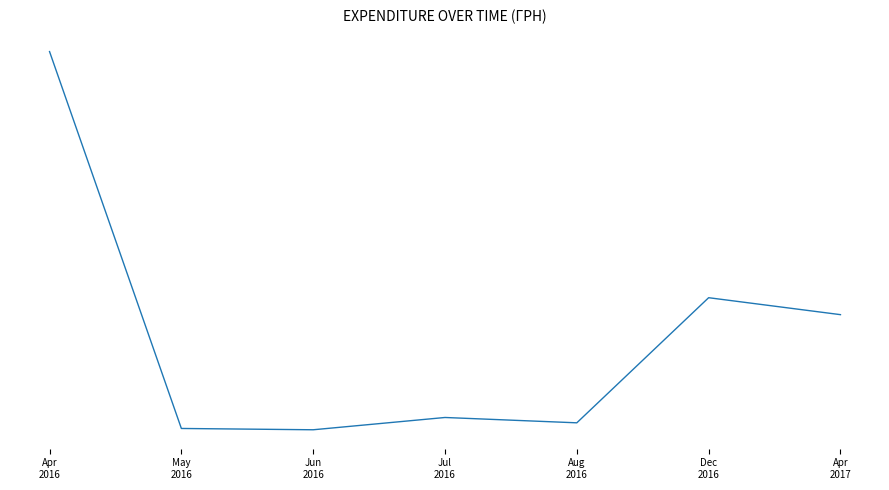

How many values exceed 4798?

4